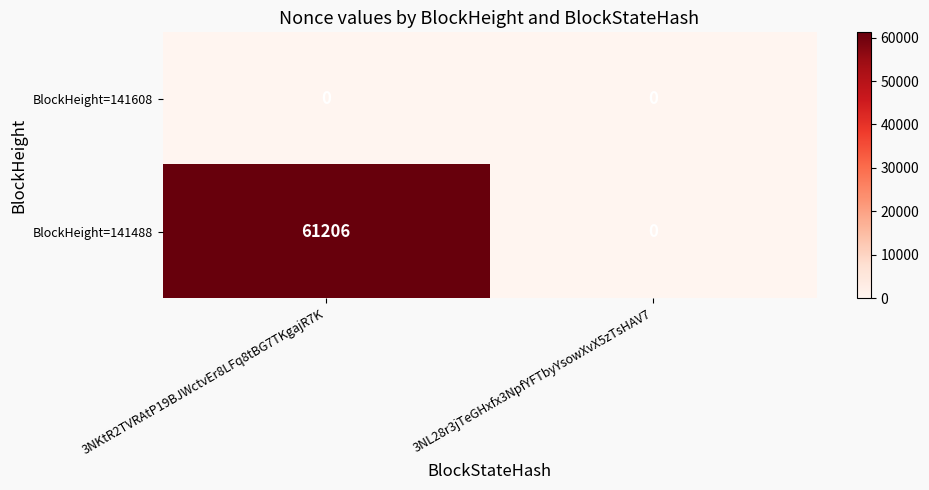

Rank the series by their maximum value, from highest to lowest.

BlockHeight=141488, BlockHeight=141608